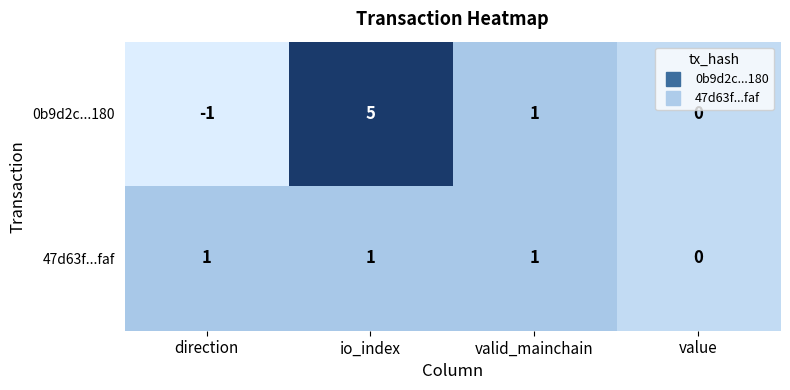

Count the number of data series in this chart.

2